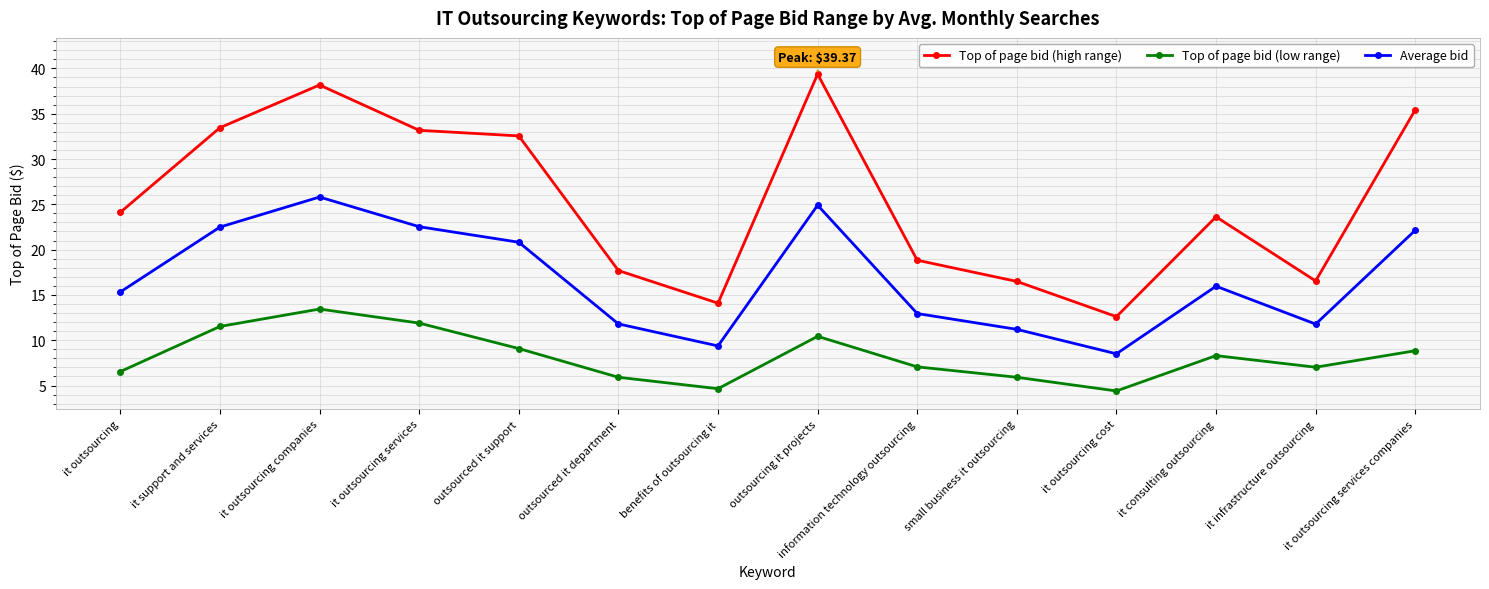

At how many categories does at least one series exceed 8?

14